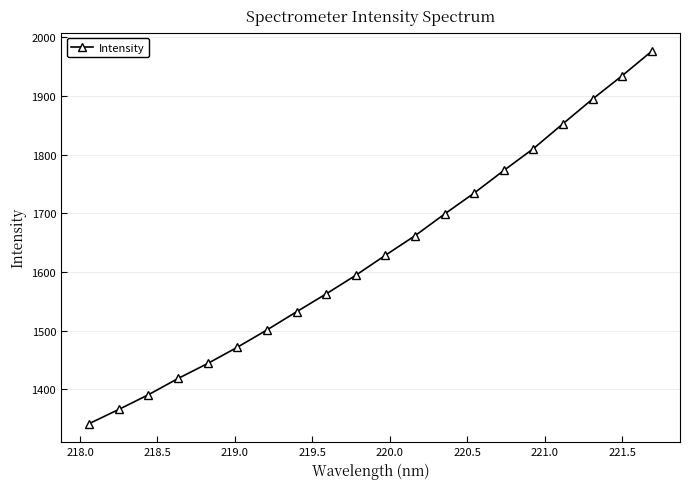

How many lines are shown in the chart?

1